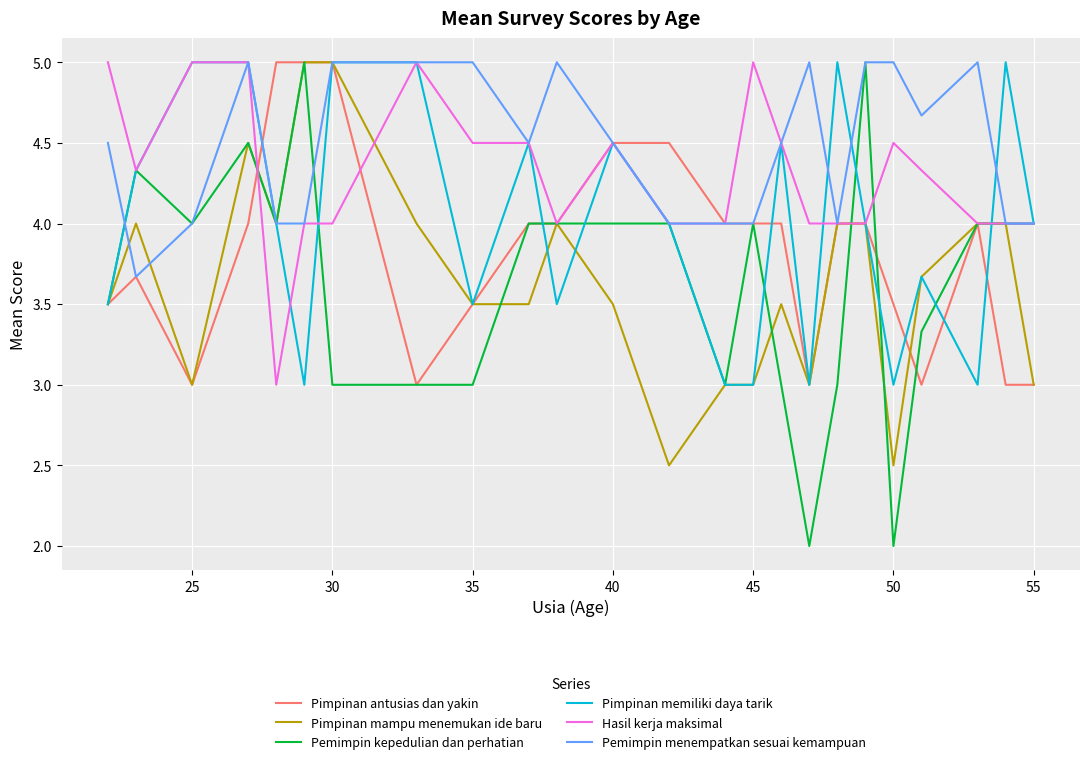

What is the highest value of the Pimpinan antusias dan yakin series?

5.0